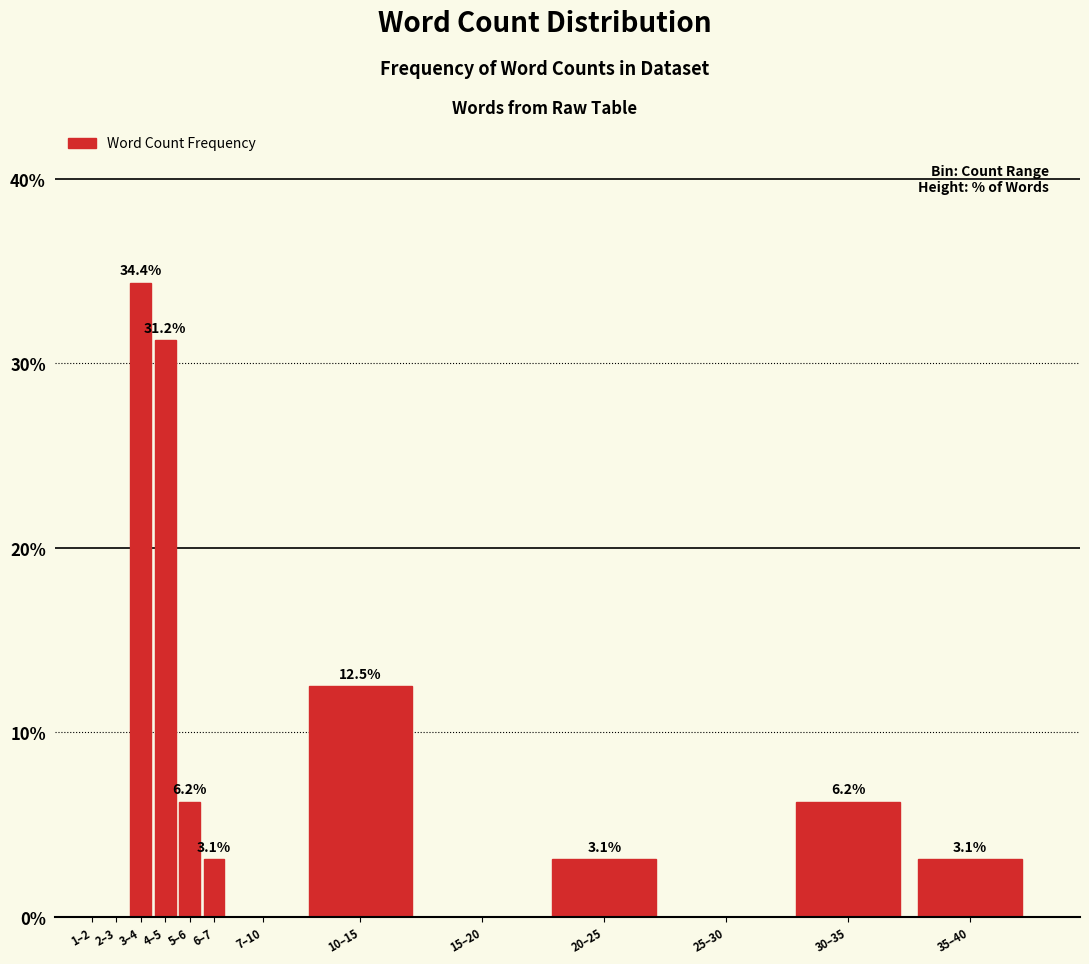

What is the change in value from 10–15 to 35–40?

-9.4